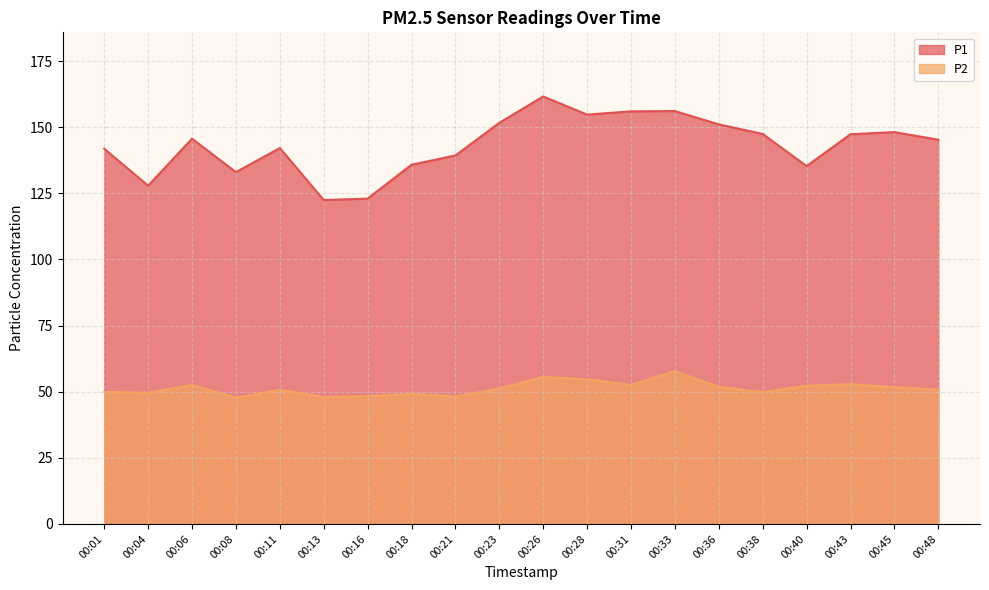

The P2 series shows 48.3 at 00:16. True or false?

True